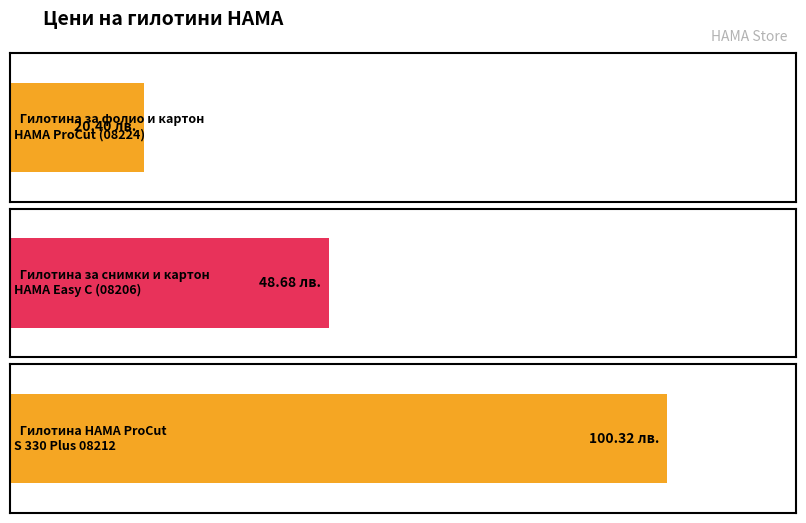

List the labels in order of value, largest first.

HAMA-08212, HAMA-08206, HAMA-08224